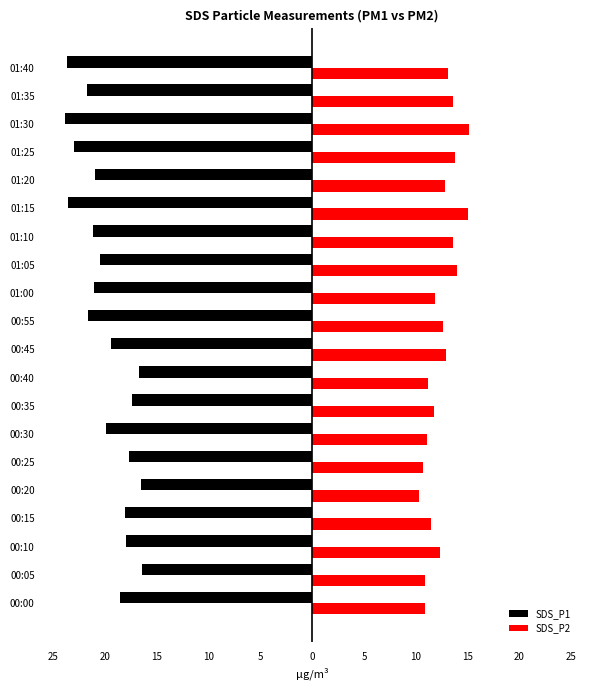

What are all the series names shown in the legend?

SDS_P1, SDS_P2